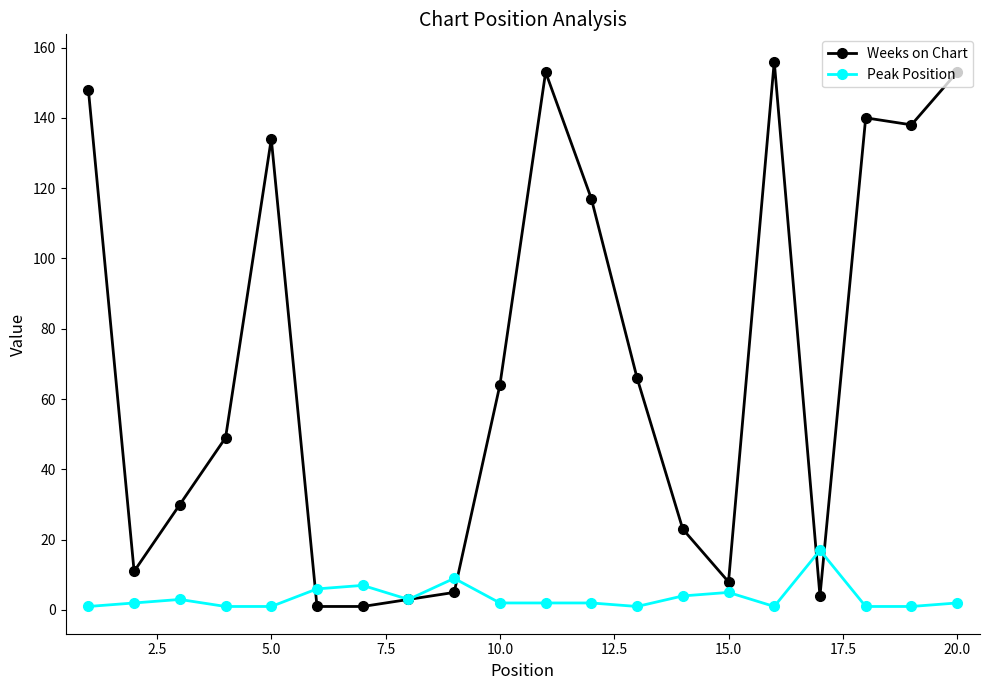

Which series has the widest spread of values?

Weeks on Chart